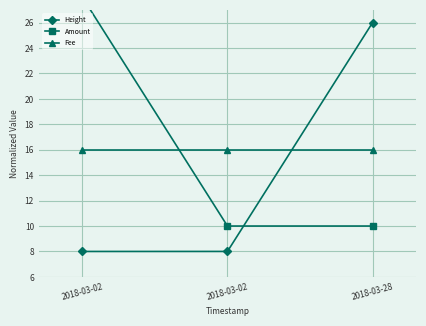

How many values in the Height series exceed 8?

2